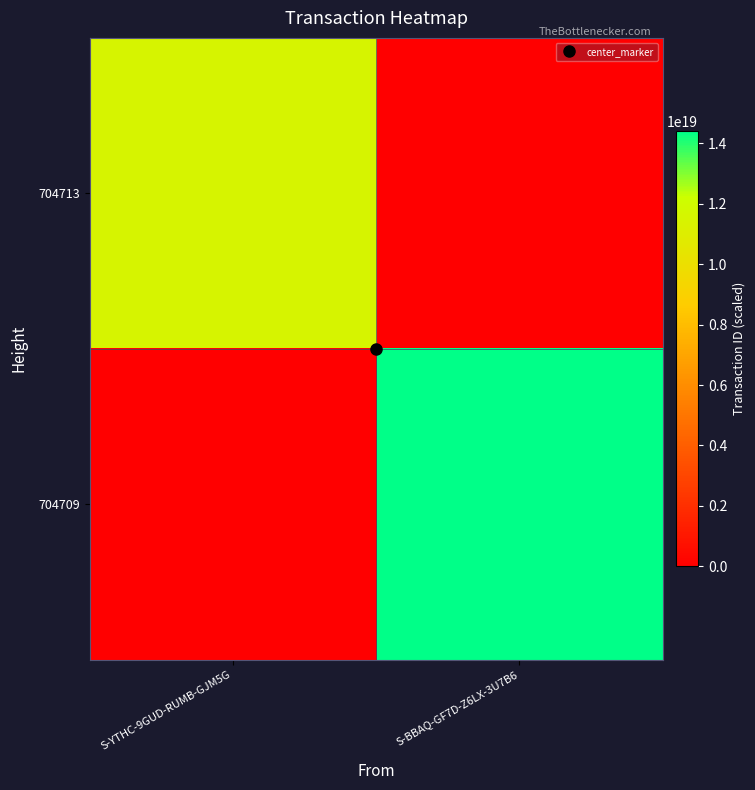

What is the difference between the highest and lowest values at S-YTHC-9GUD-RUMB-GJM5G?

11513258296508157952